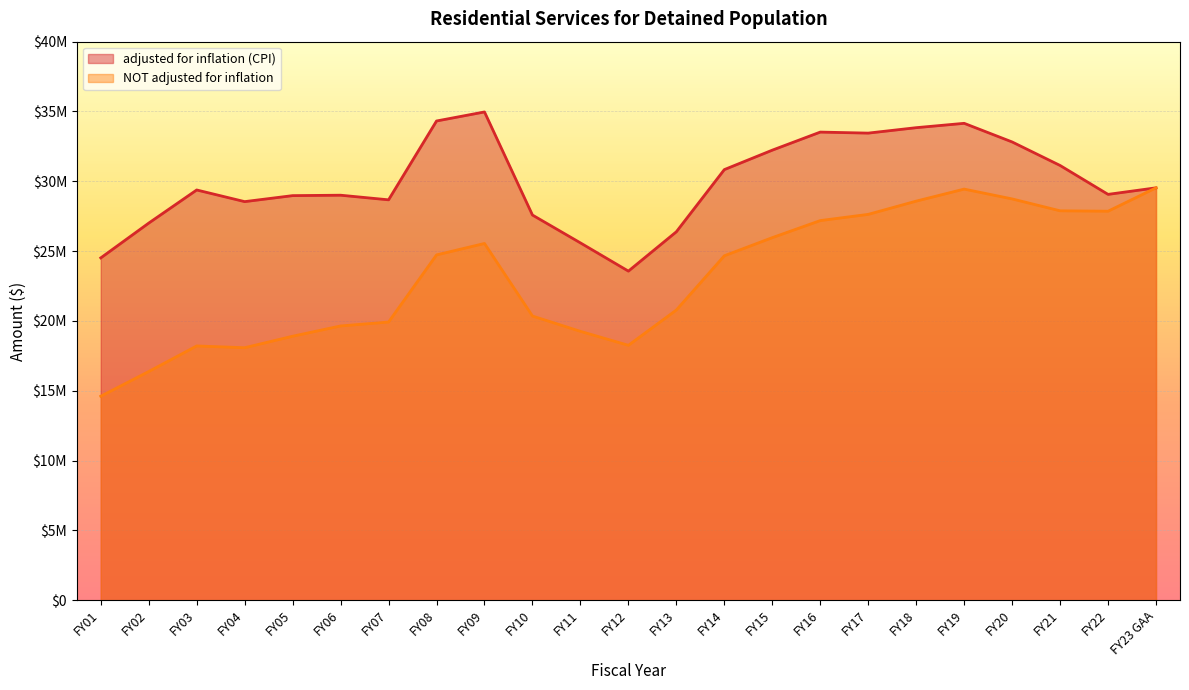

True or false: adjusted for inflation (CPI) has a value of 25590350 at FY11.

True